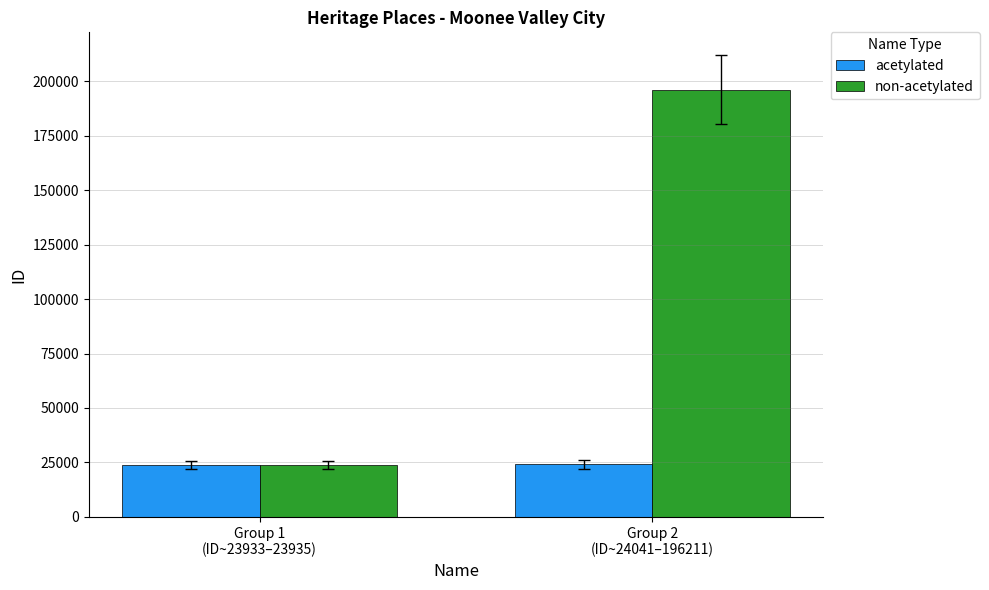

What is the maximum value shown in the chart?

196211